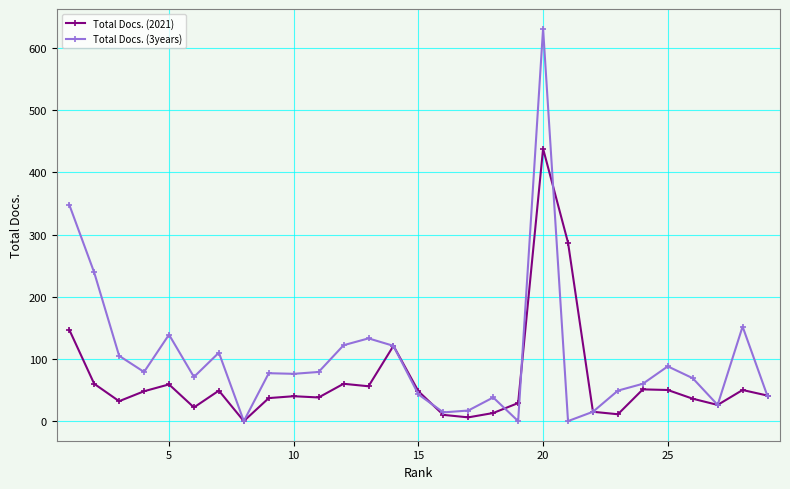

How many lines are shown in the chart?

2